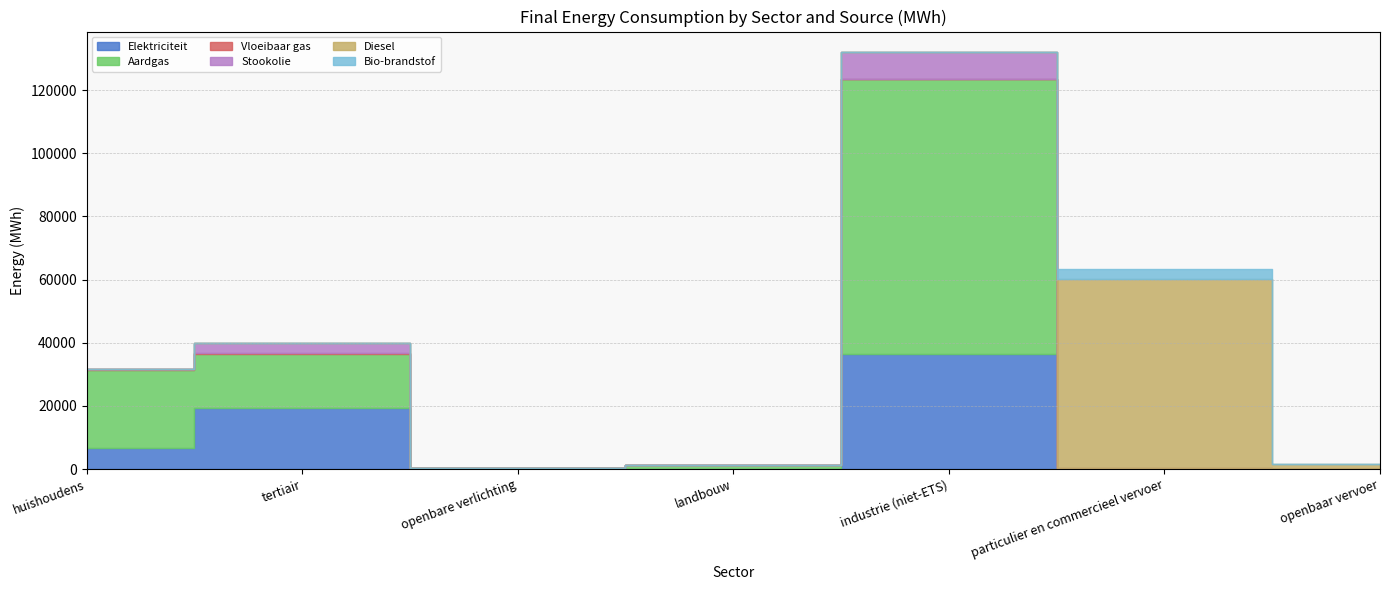

Rank the categories by Stookolie value from lowest to highest.

huishoudens, openbare verlichting, particulier en commercieel vervoer, openbaar vervoer, landbouw, tertiair, industrie (niet-ETS)